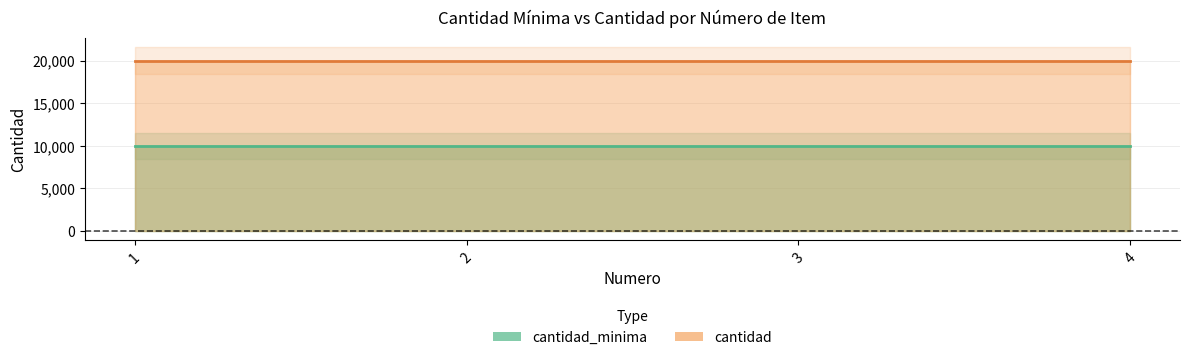

What is the value of the cantidad point at the 3rd from the left?

20000